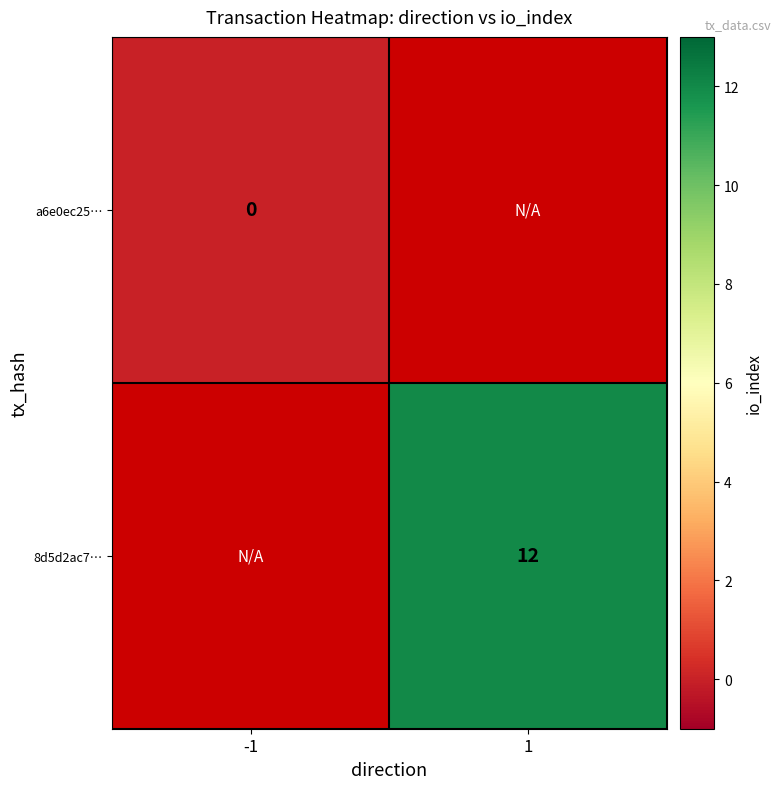

Which has a higher value, -1 or 1?

1